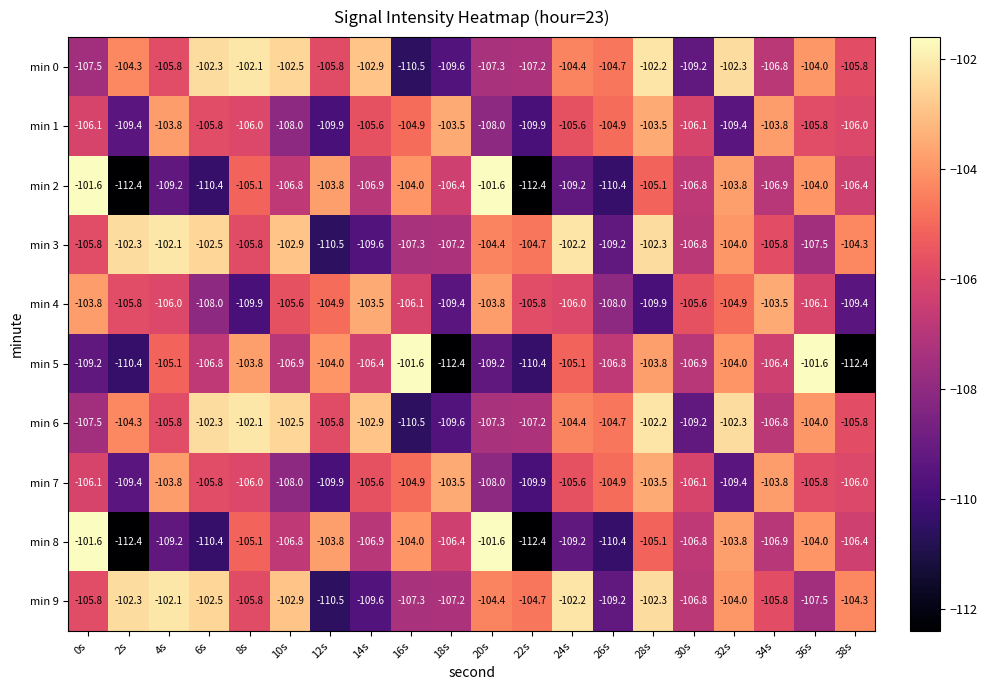

At how many categories does at least one series exceed -103?

13